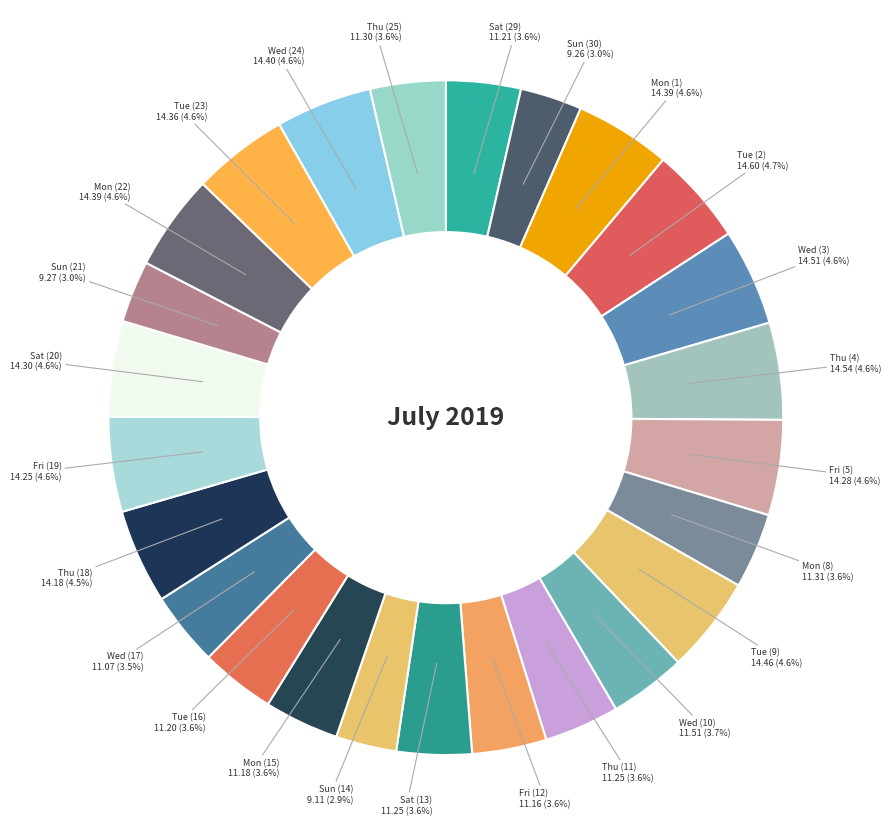

How many slices are in this pie chart?

25